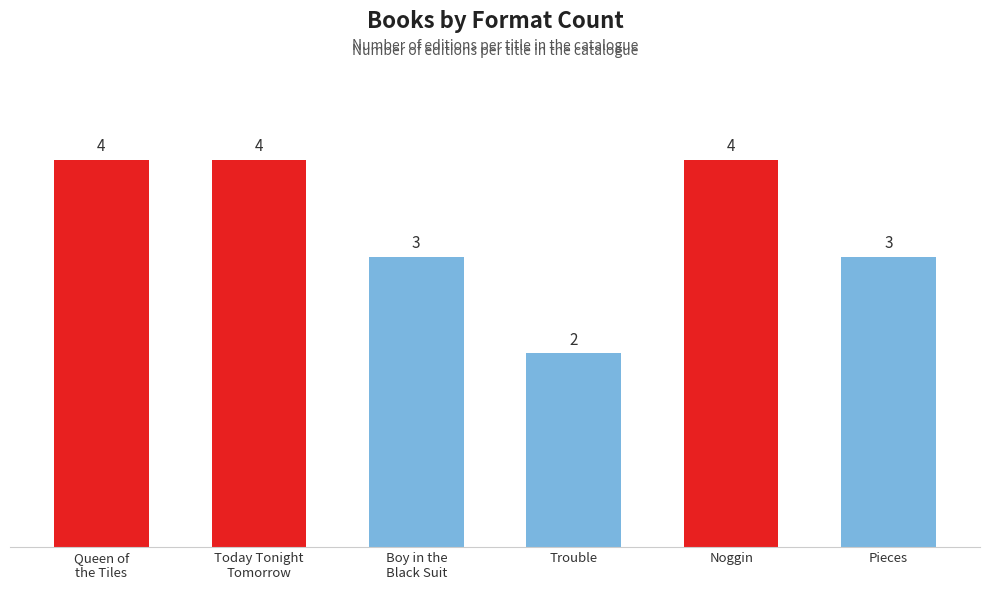

What is the value of the 1st bar from the left?

4